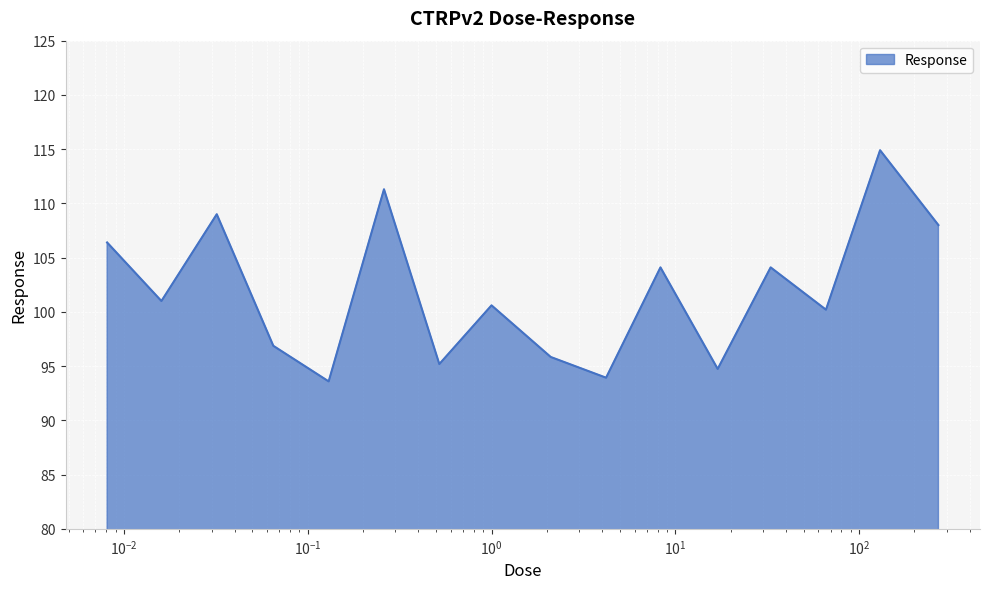

What is the difference between the maximum and minimum values?

21.3